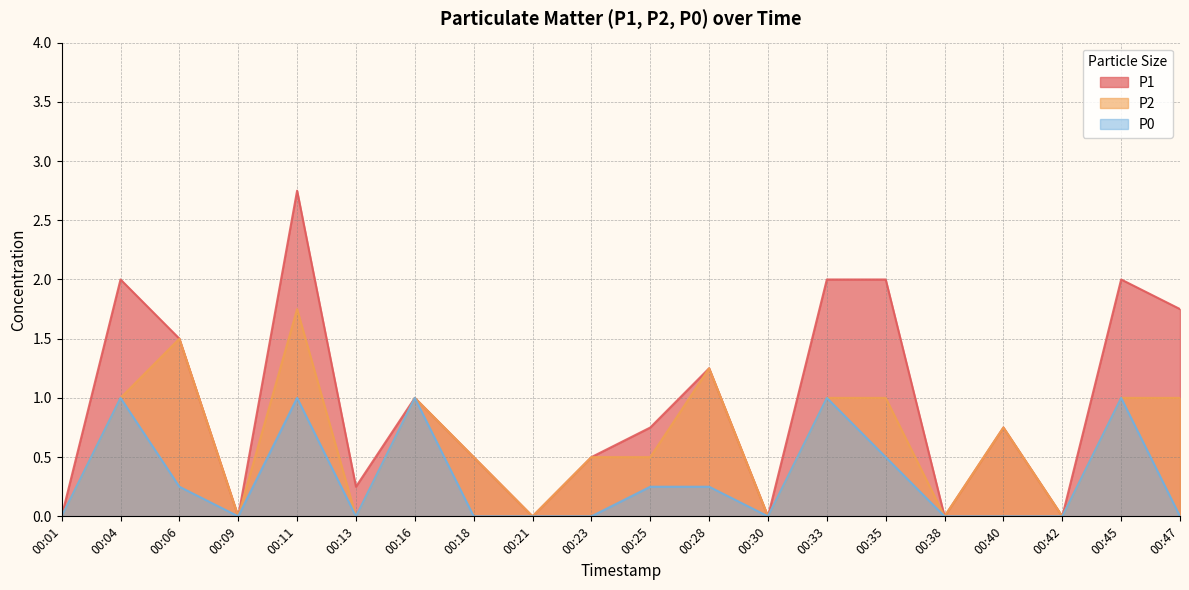

Is it true that P0 equals 0.3 at 00:47?

False